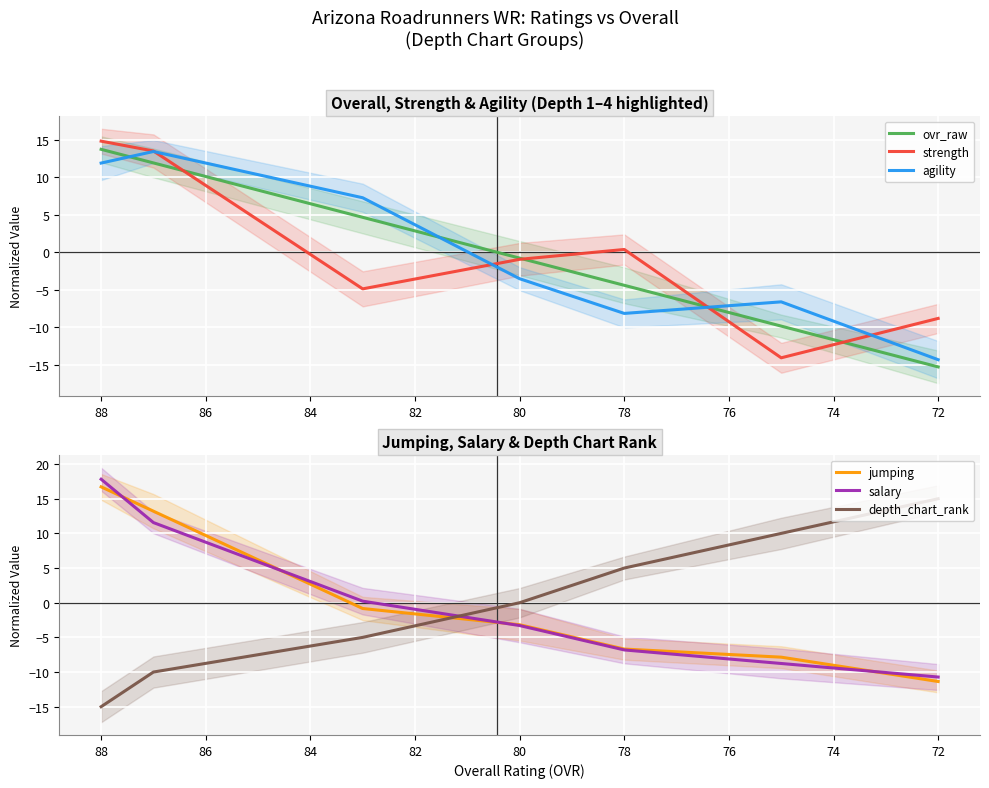

True or false: ovr_raw has more than 1 points higher than both neighbors.

False